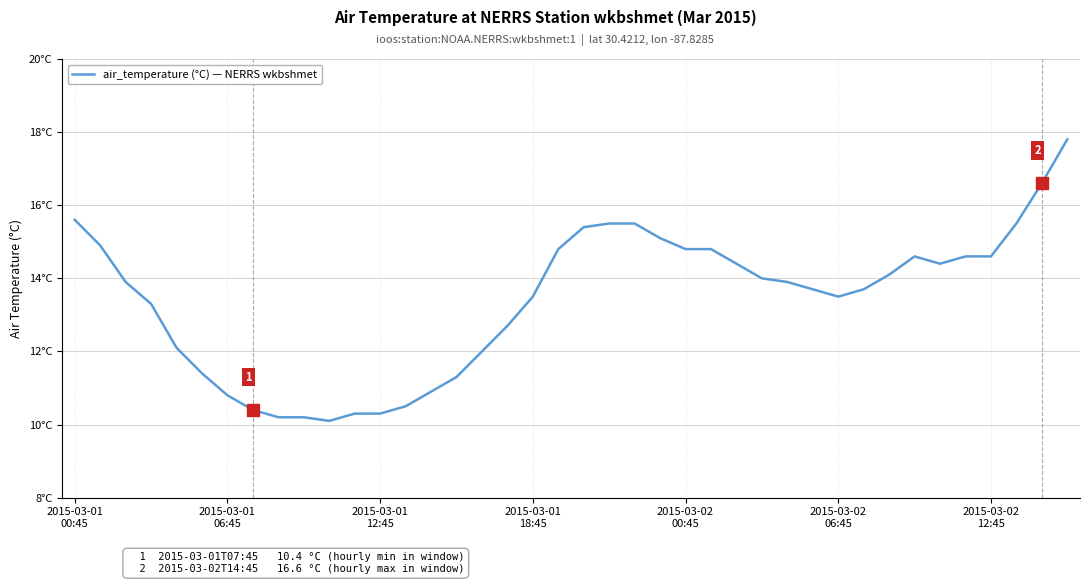

What is the difference between the maximum and minimum values?

7.7